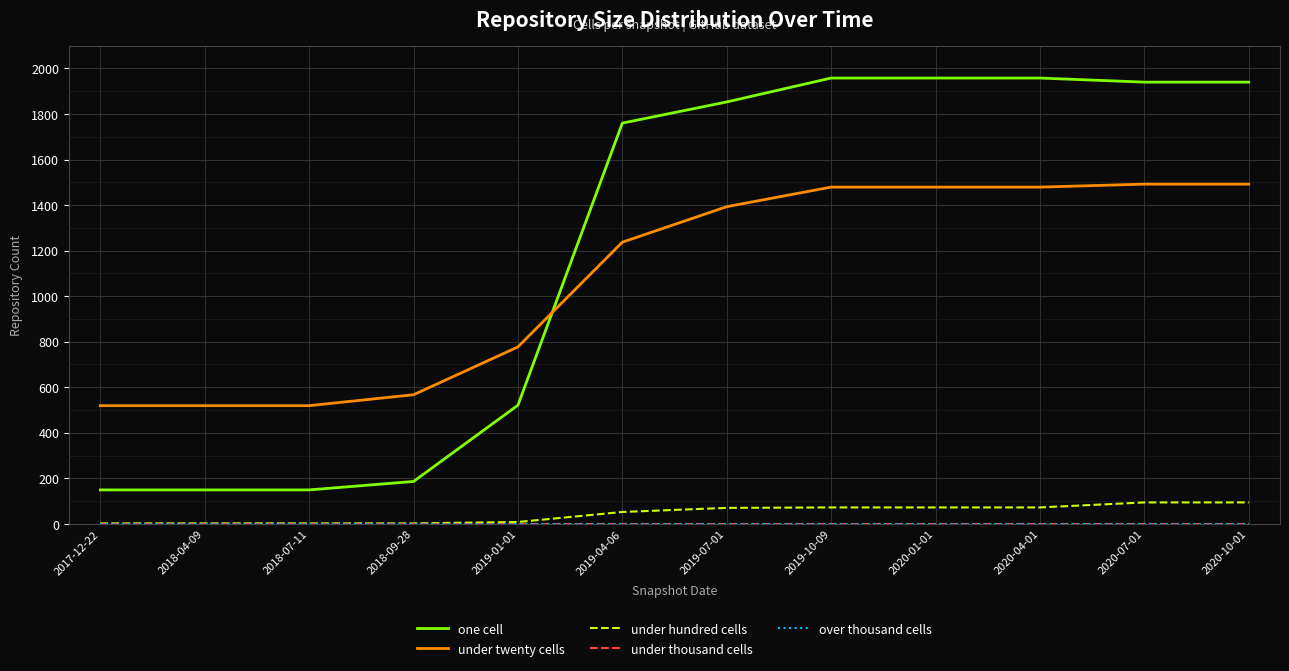

Does the chart have visible grid lines?

Yes